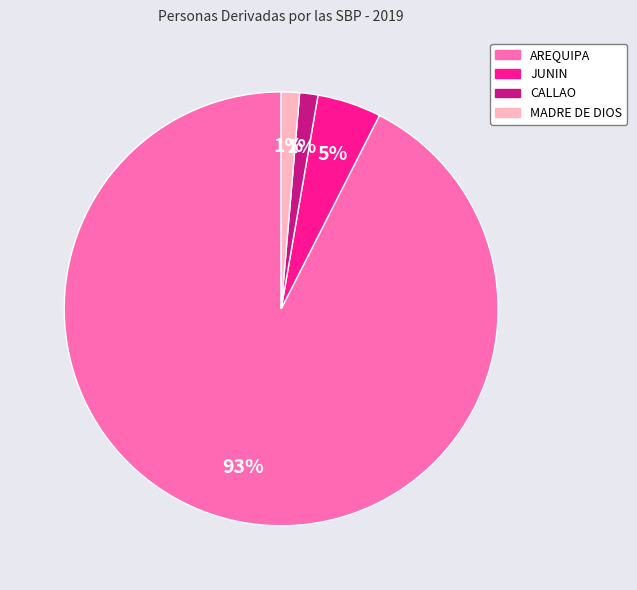

What percentage is the AREQUIPA slice, to the nearest percent?

93%